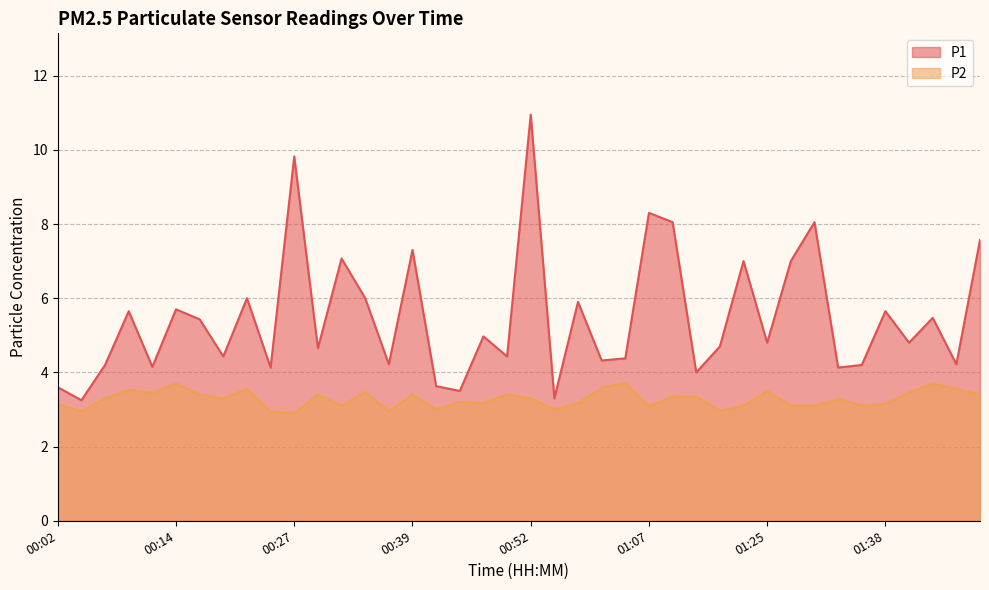

Which has a higher value, 01:12 or 01:47?

01:47